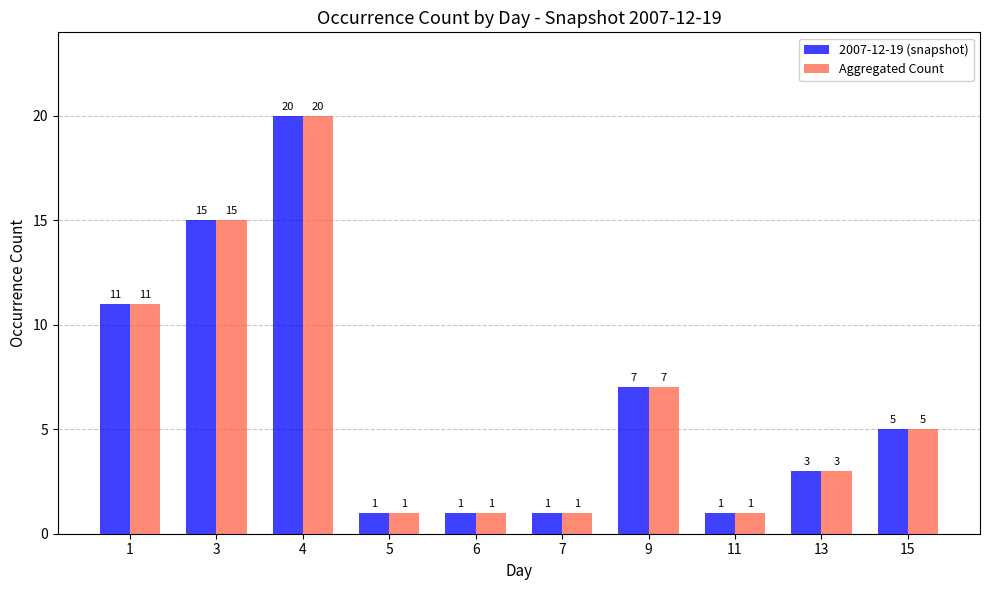

What is the sum of all 2007-12-19 (snapshot) values?

65